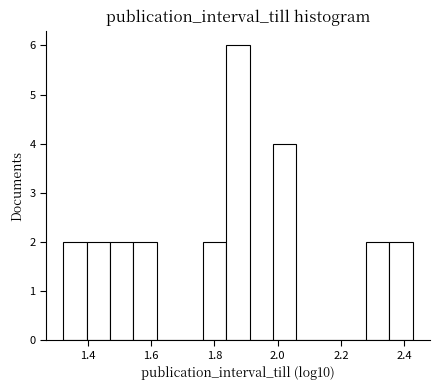

Read against the x-axis, roughly where is the centre of the tallest bar?

1.88